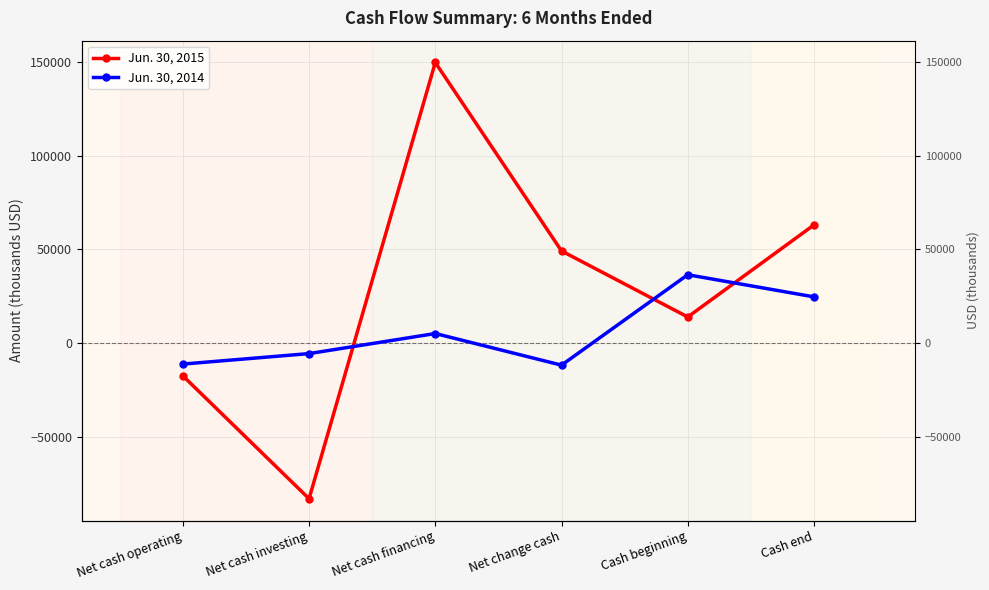

What is the label of the 4th point from the right?

Net cash financing